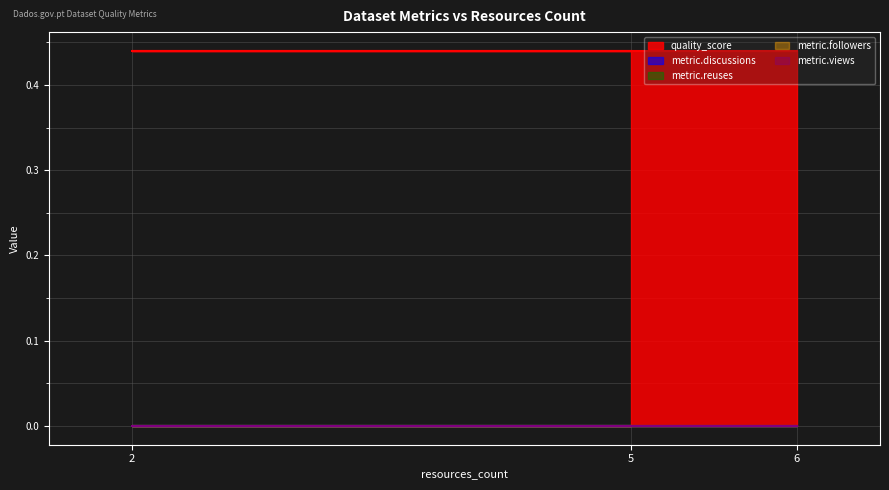

Which category has the lowest value in the quality_score series?

5